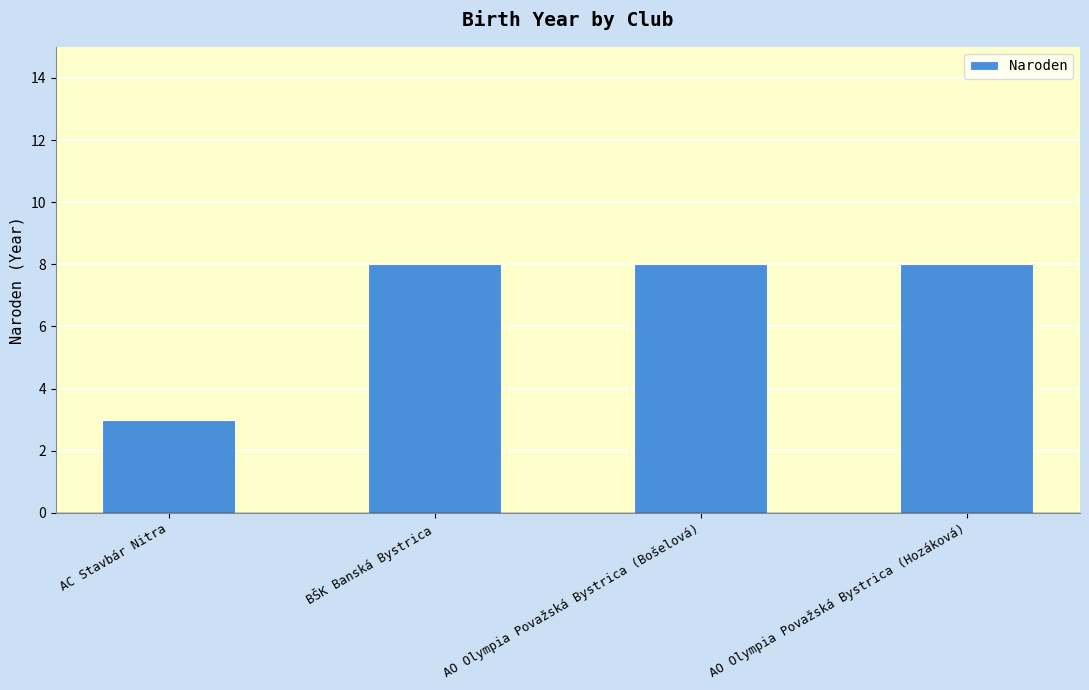

Count the values in the range 8 to 9.

3